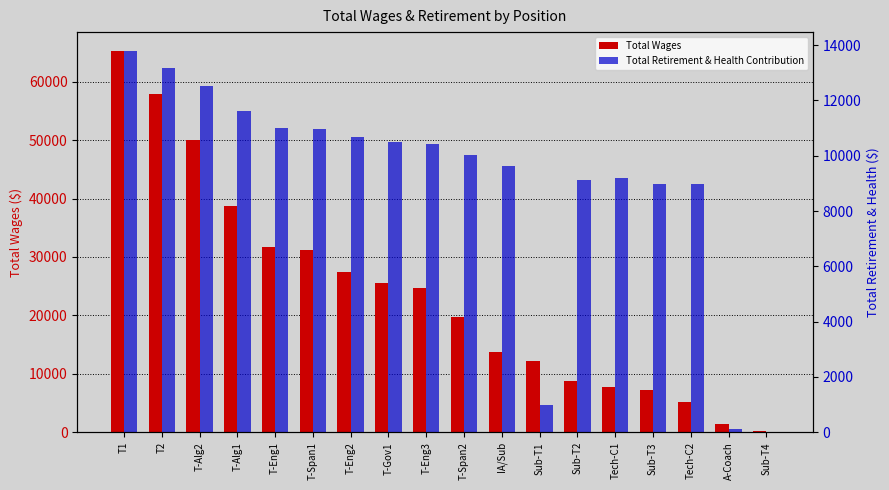

Which category has the lowest value in the Total Retirement & Health Contribution series?

Sub-T4